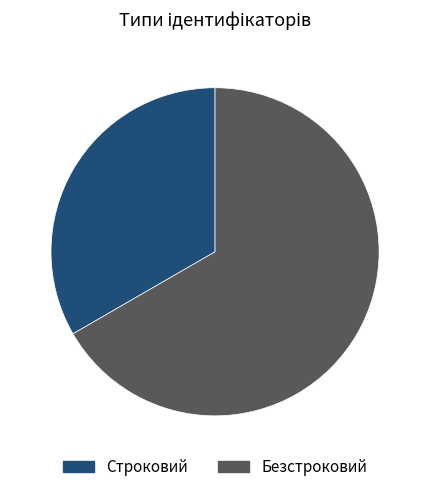

Rank the categories by value from highest to lowest.

Безстроковий, Строковий